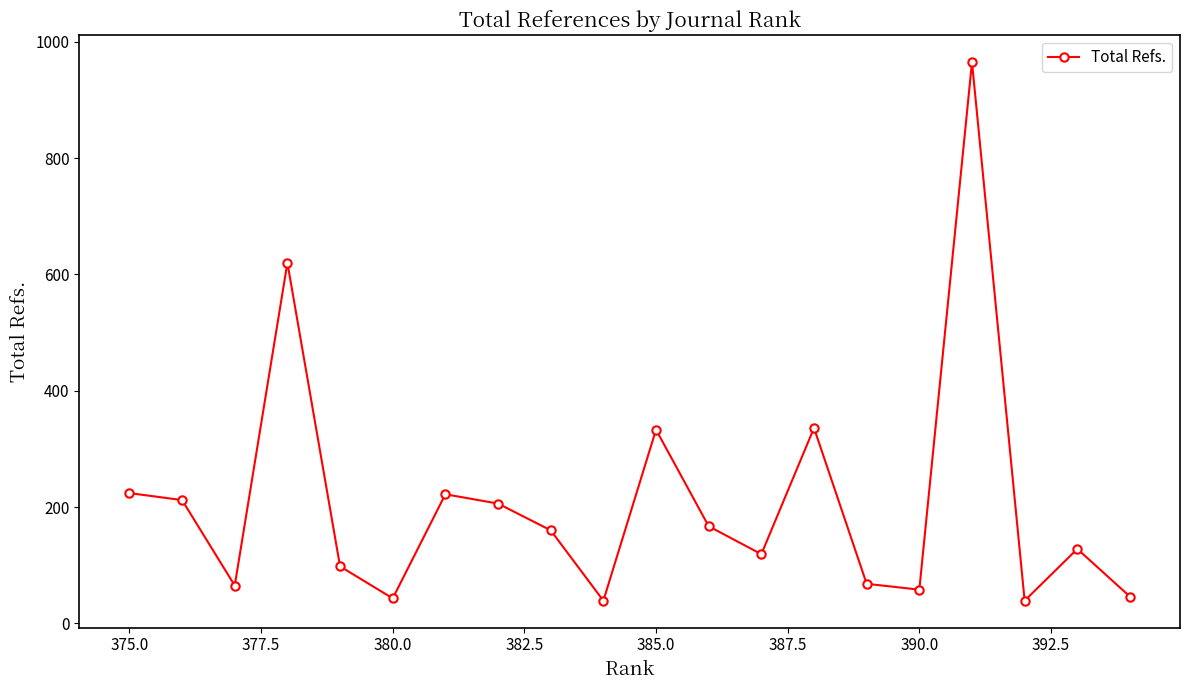

Count the number of data series in this chart.

1